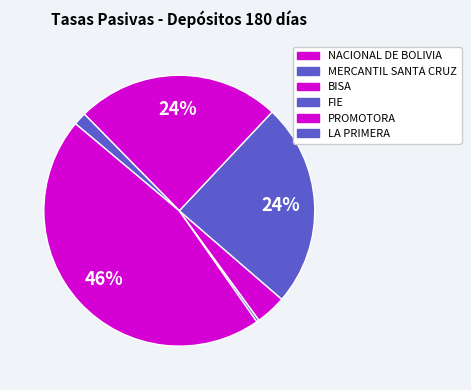

Which has a higher value, LA PRIMERA or FIE?

FIE